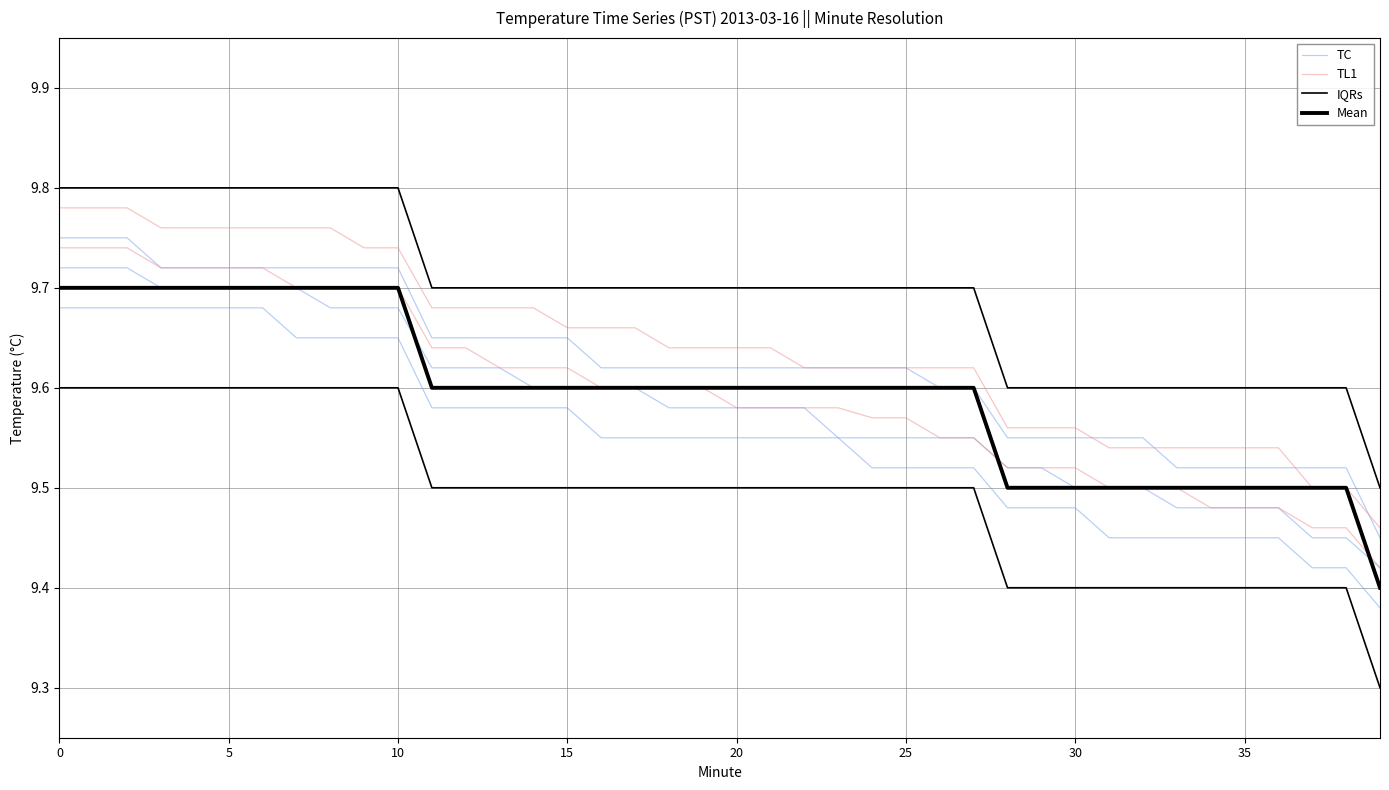

At how many categories does at least one series exceed 9?

40